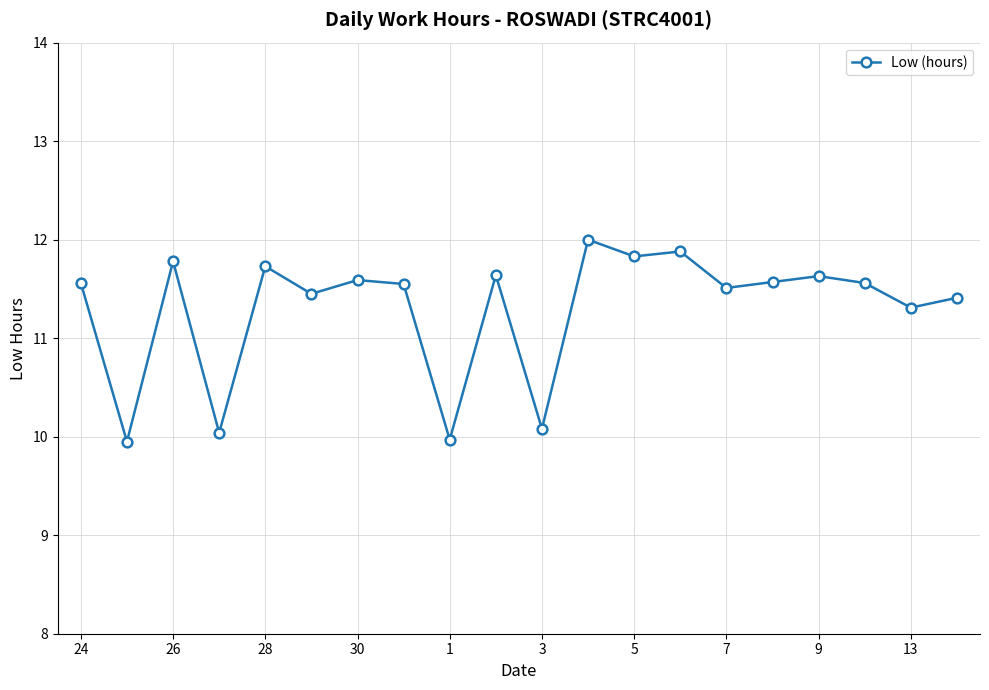

True or false: there are more than 2 points higher than both neighbors.

True